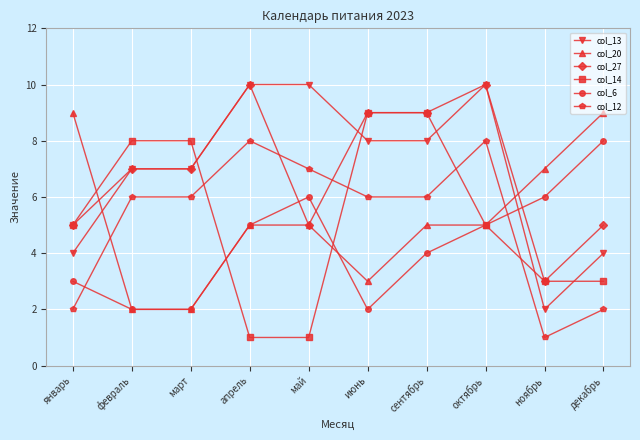

Is the value of col_27 at май greater than the value of col_14 at ноябрь?

Yes